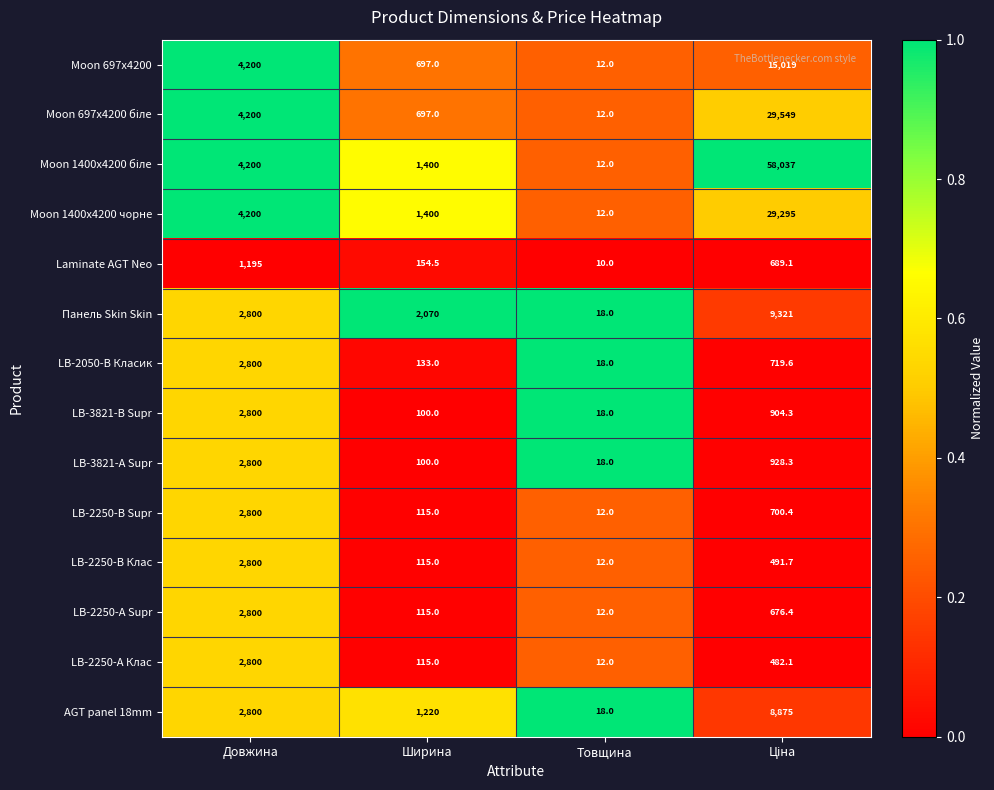

Is the value of Laminate AGT Neo at Товщина greater than the value of Moon 697x4200 at Товщина?

No